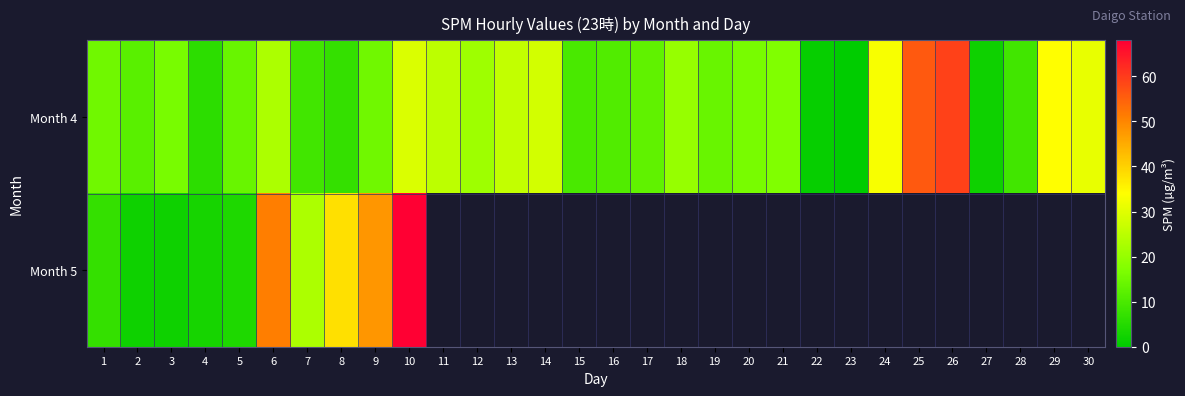

How many series are shown in this chart?

2